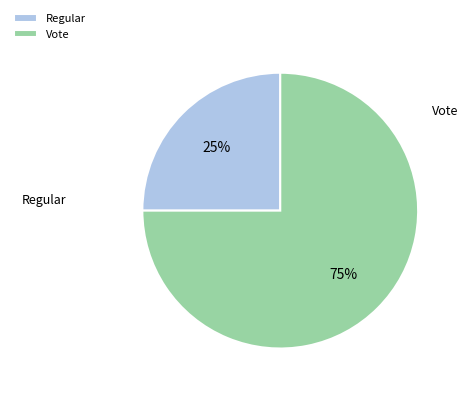

Combined, do Vote and Regular account for over 50%?

Yes